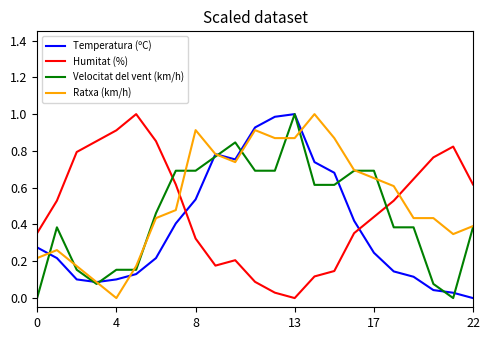

What is the greatest value displayed?

1.0